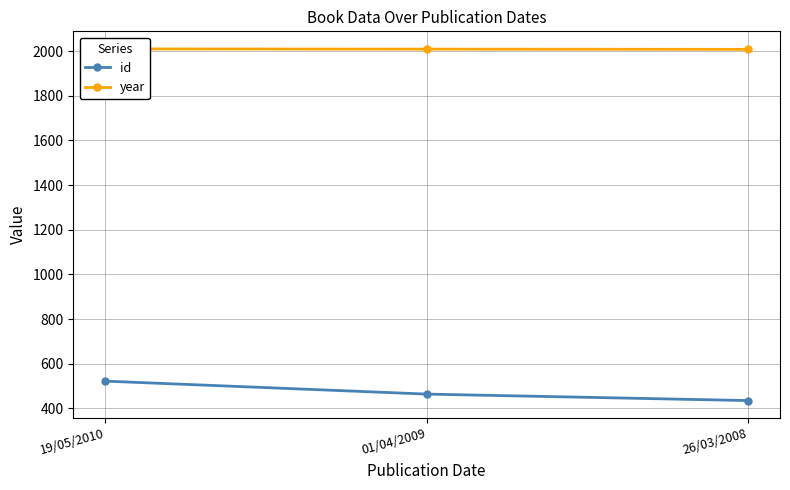

Does the chart display data point markers on the line(s)?

Yes